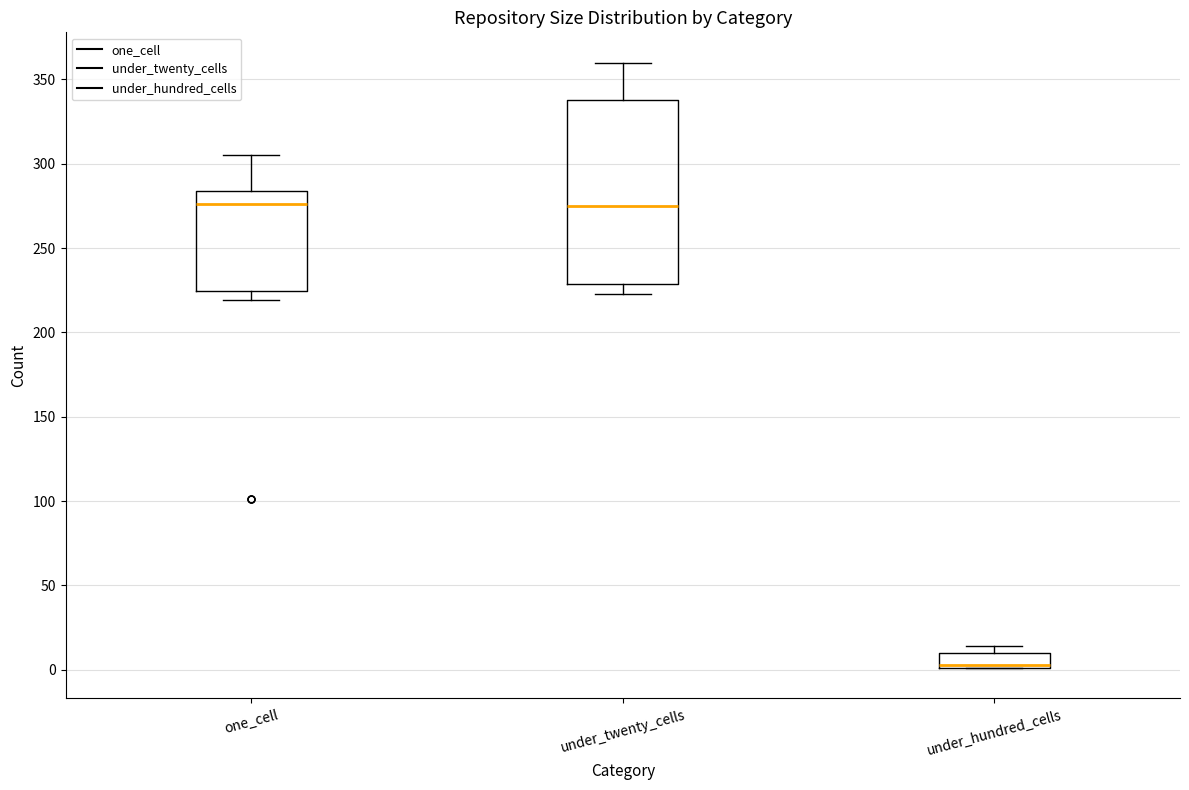

Where does the lower whisker of the box for under_twenty_cells end on the y-axis? The values are not printed on the chart, so give them approximately, as read against the axis.

225